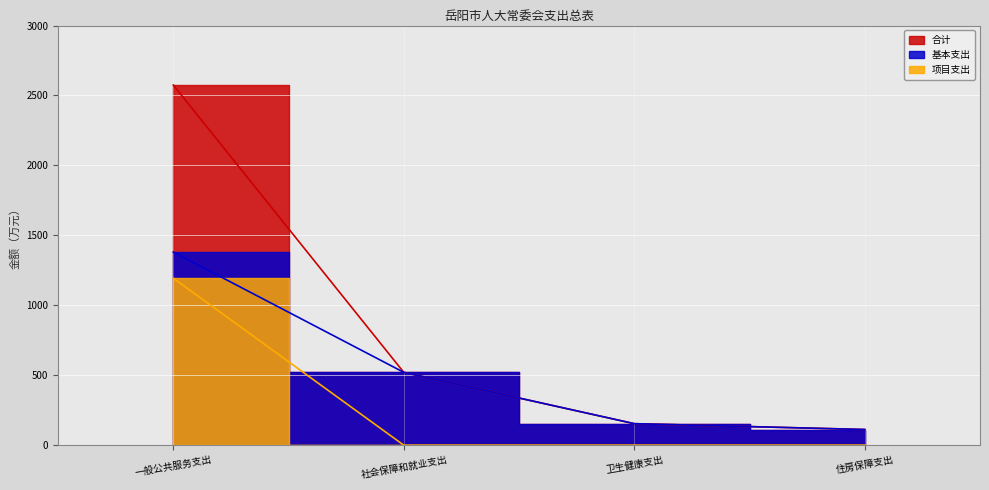

Is it true that 项目支出 equals 0.0 at 卫生健康支出?

True